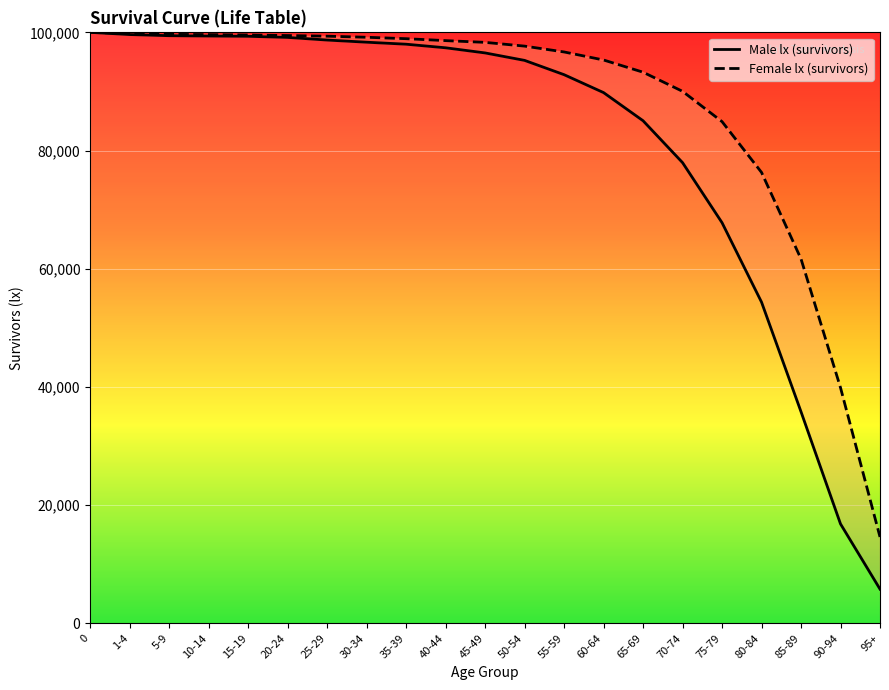

What is the value of the Male lx (survivors) point at the 17th from the left?

67792